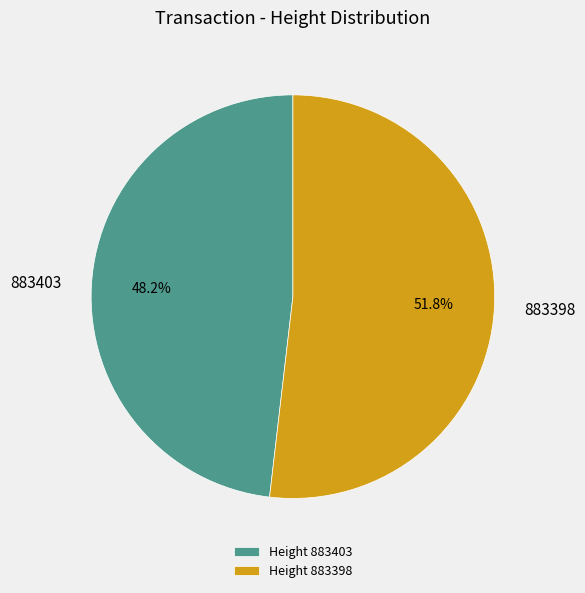

Combined, what portion of the pie is 883403 and 883398?

100.0%